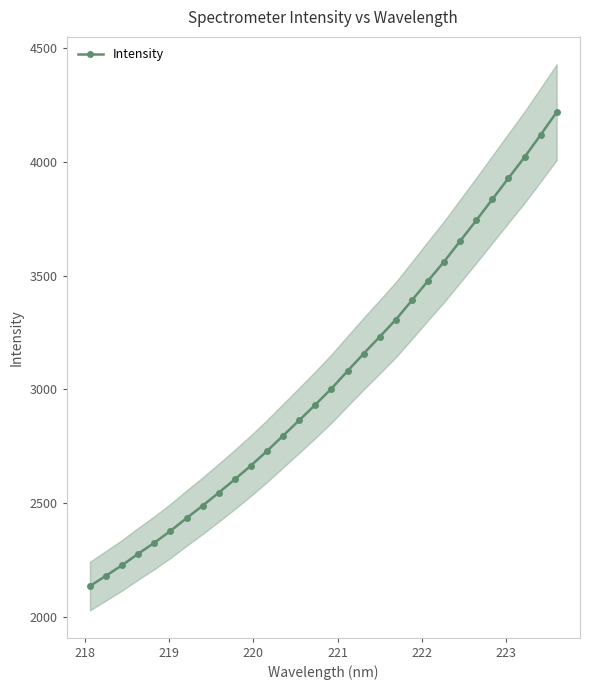

What is the value of the Intensity point at the 6th from the left?

2377.4